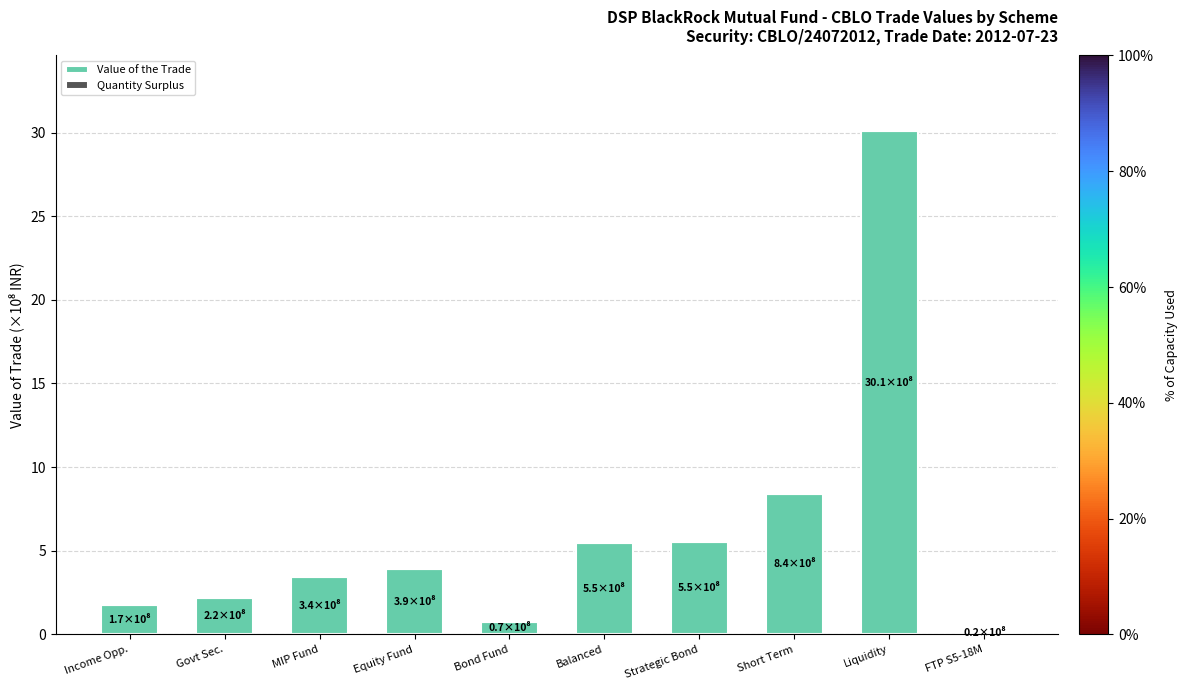

Are the bars grouped side by side (vs. stacked)?

No